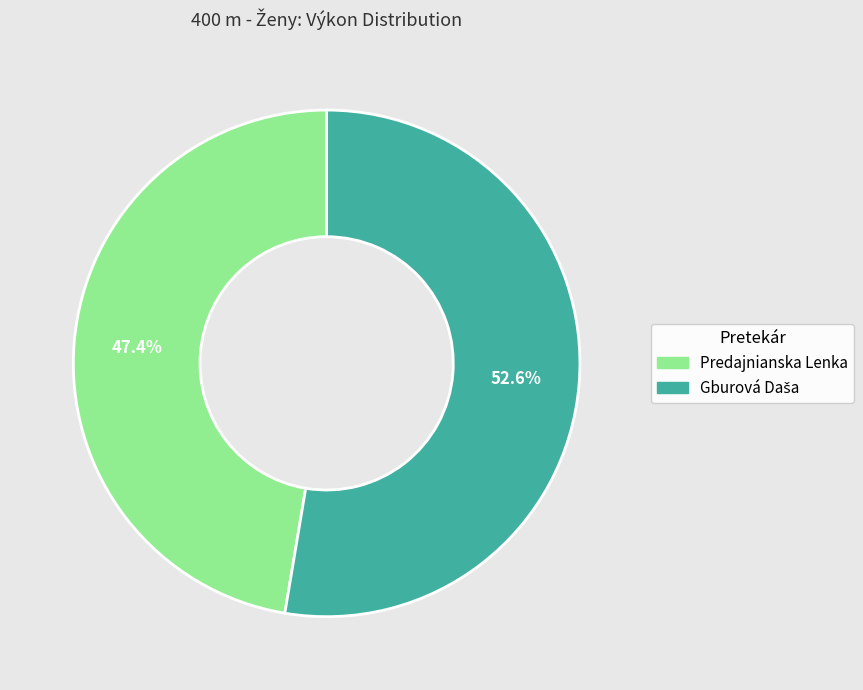

What is the smallest slice in the pie chart?

Predajnianska Lenka